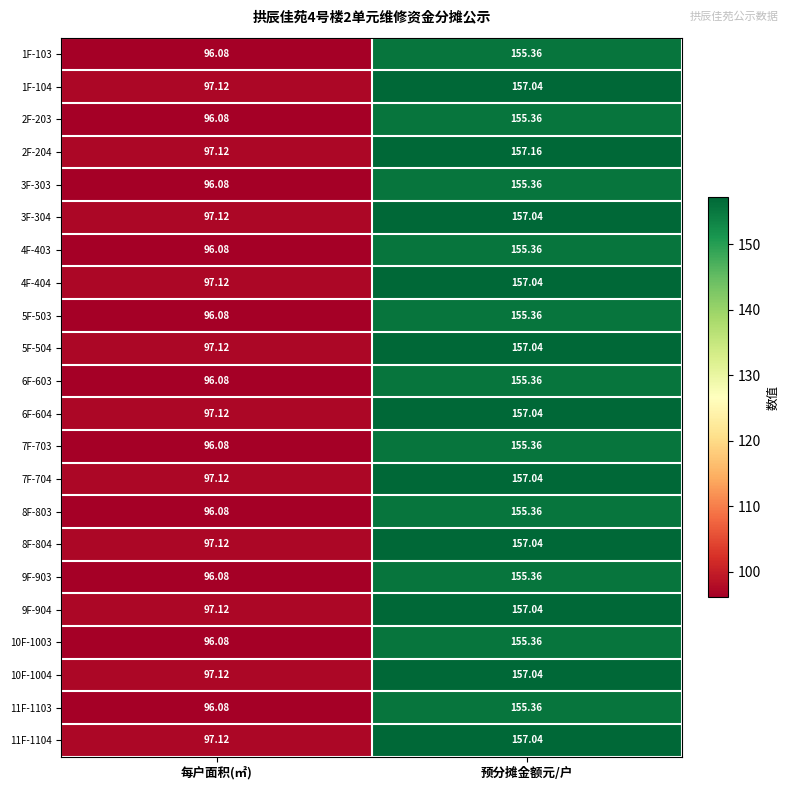

At which label does 4F-403 reach its peak?

预分摊金额元/户